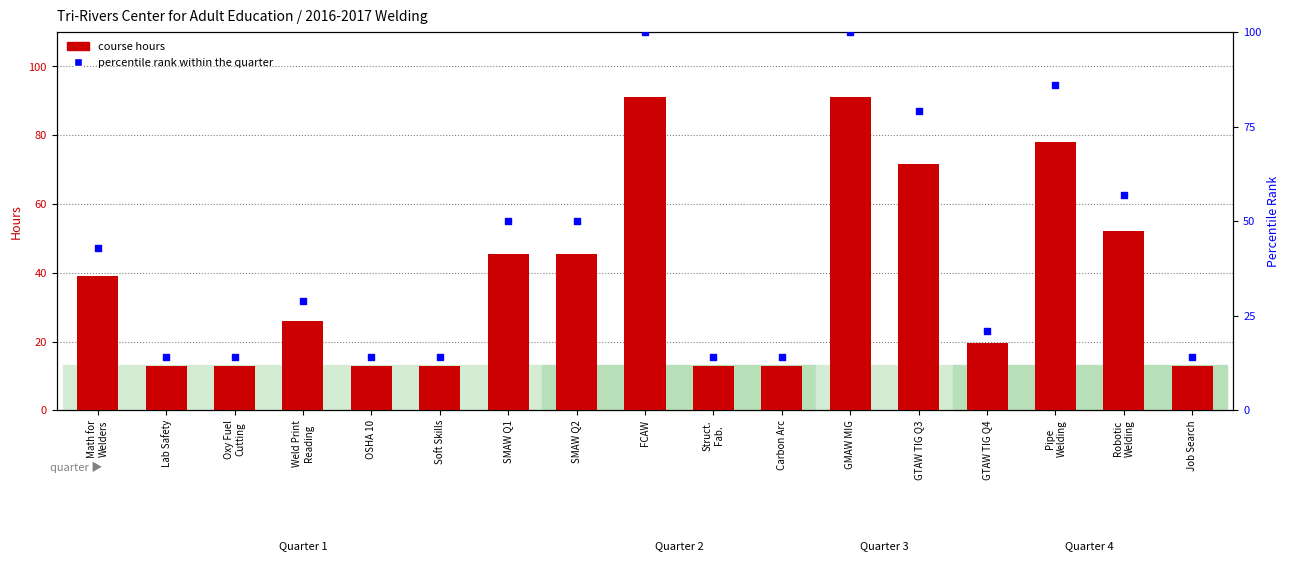

Is the value of percentile rank within the quarter at FCAW greater than the value of course hours at Lab Safety?

Yes